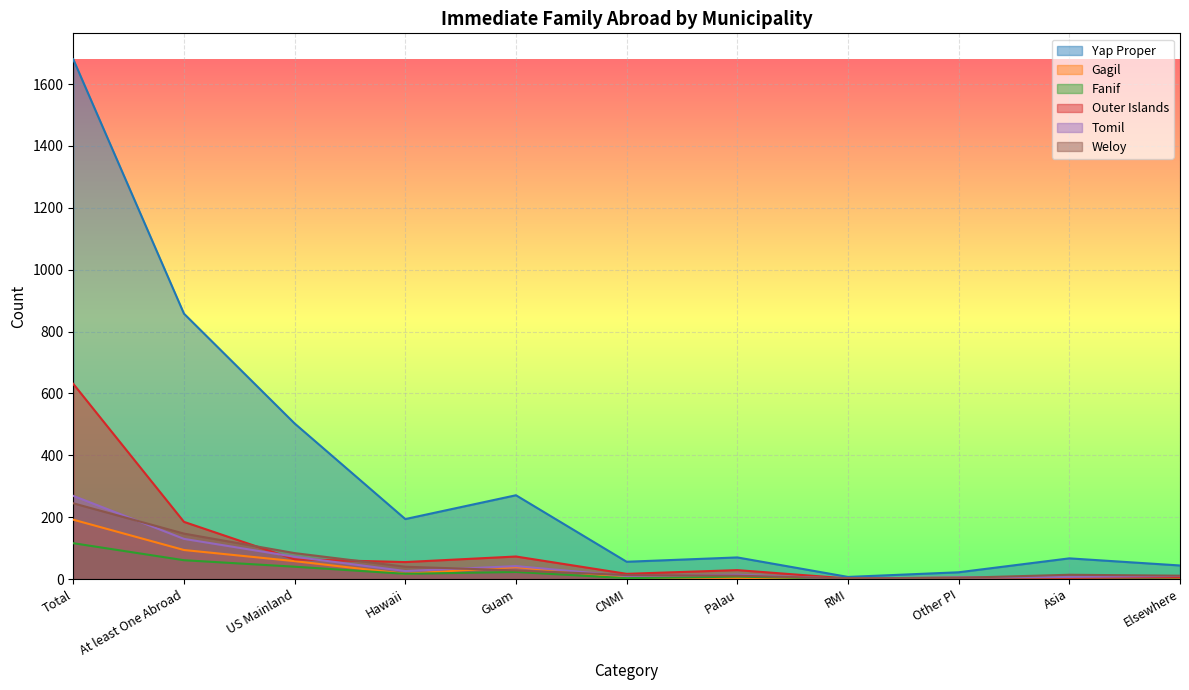

What is the difference between the maximum and minimum values in the Outer Islands series?

629